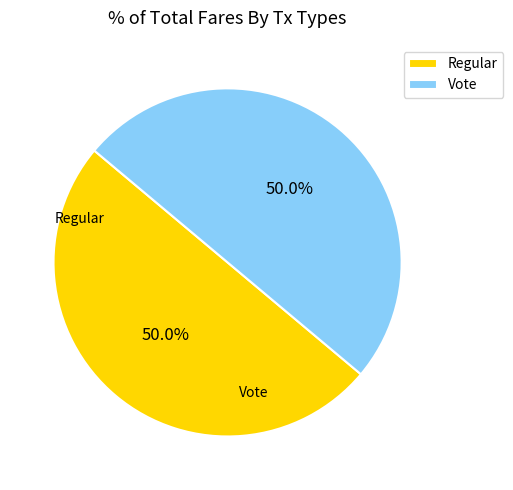

Which slice is the largest?

Regular